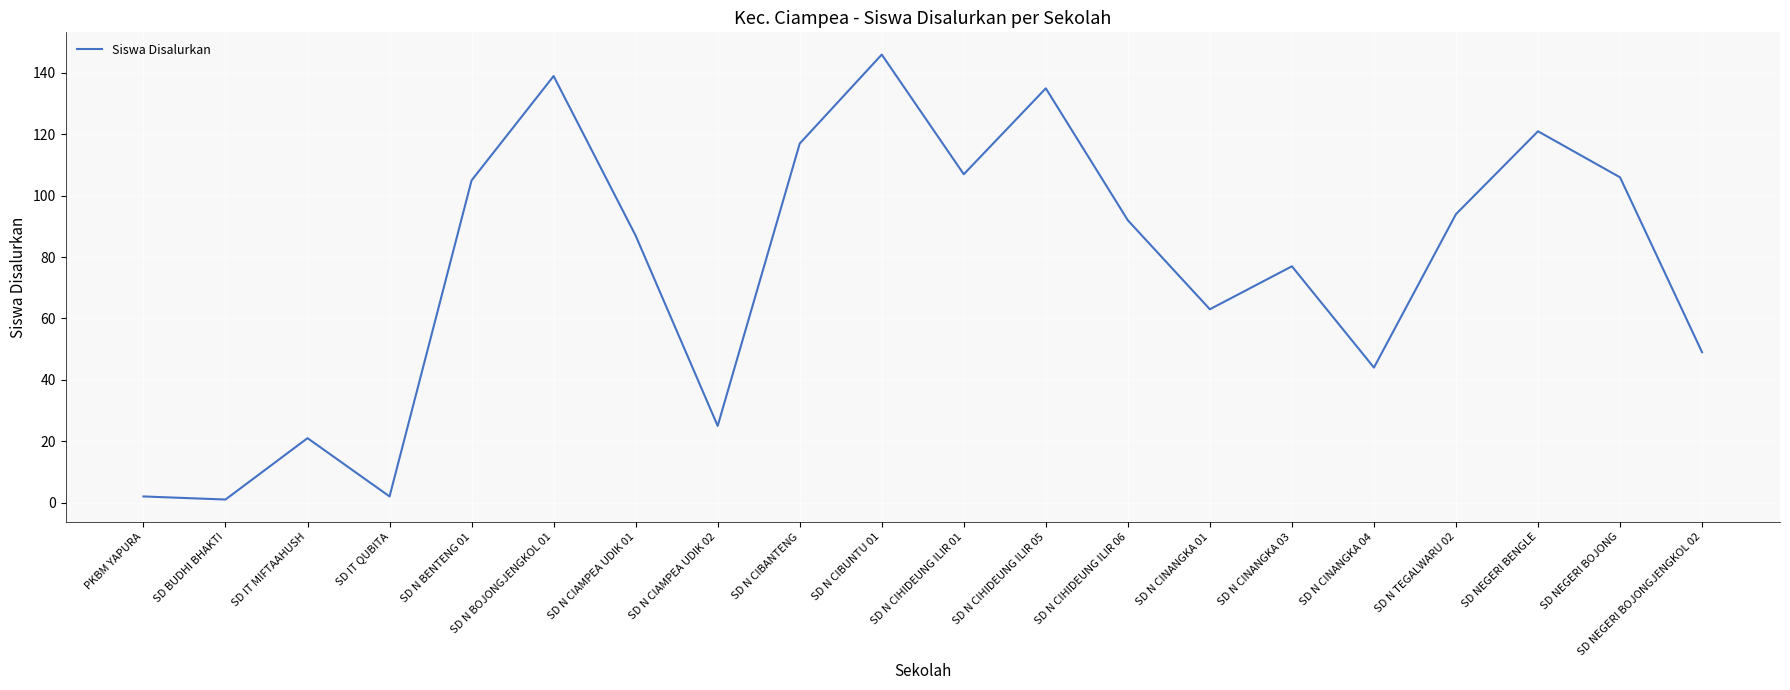

Where is the data nearest to the value 73?

SD N CINANGKA 03